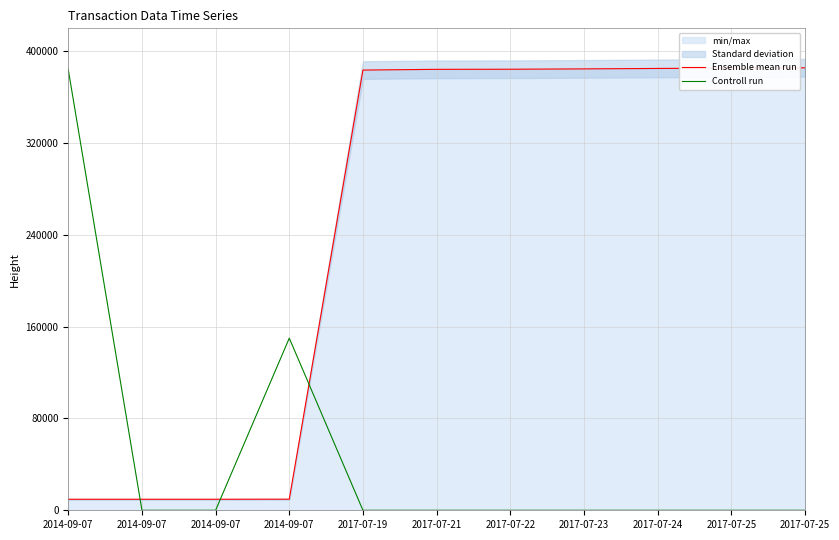

At which label is Controll run closest to 192002?

2014-09-07